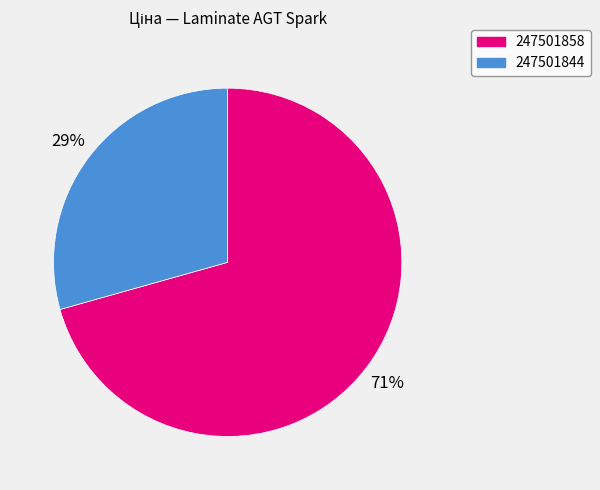

To the nearest percent, what is the average slice percentage?

50%